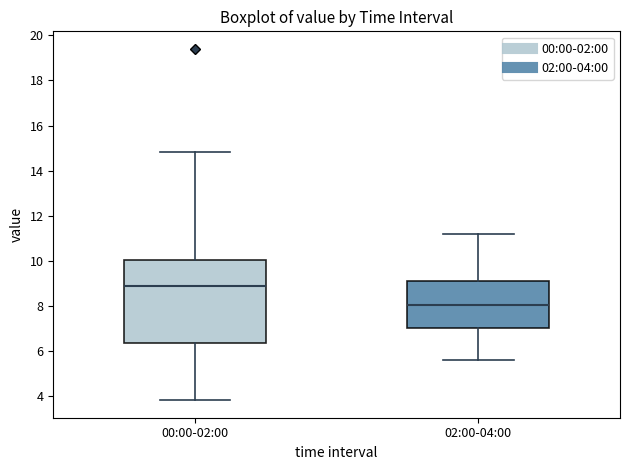

Reading left to right, transcribe this box plot: for each box, give where its median line is, the range the box spans, and where its two whiskers end, as read against the y-axis. The values are not printed on the chart, so give them approximately, as read against the axis.

00:00-02:00: median 9.0, box 6.4 to 10.0, whiskers 3.8 to 14.8
02:00-04:00: median 8.0, box 7.0 to 9.2, whiskers 5.6 to 11.2